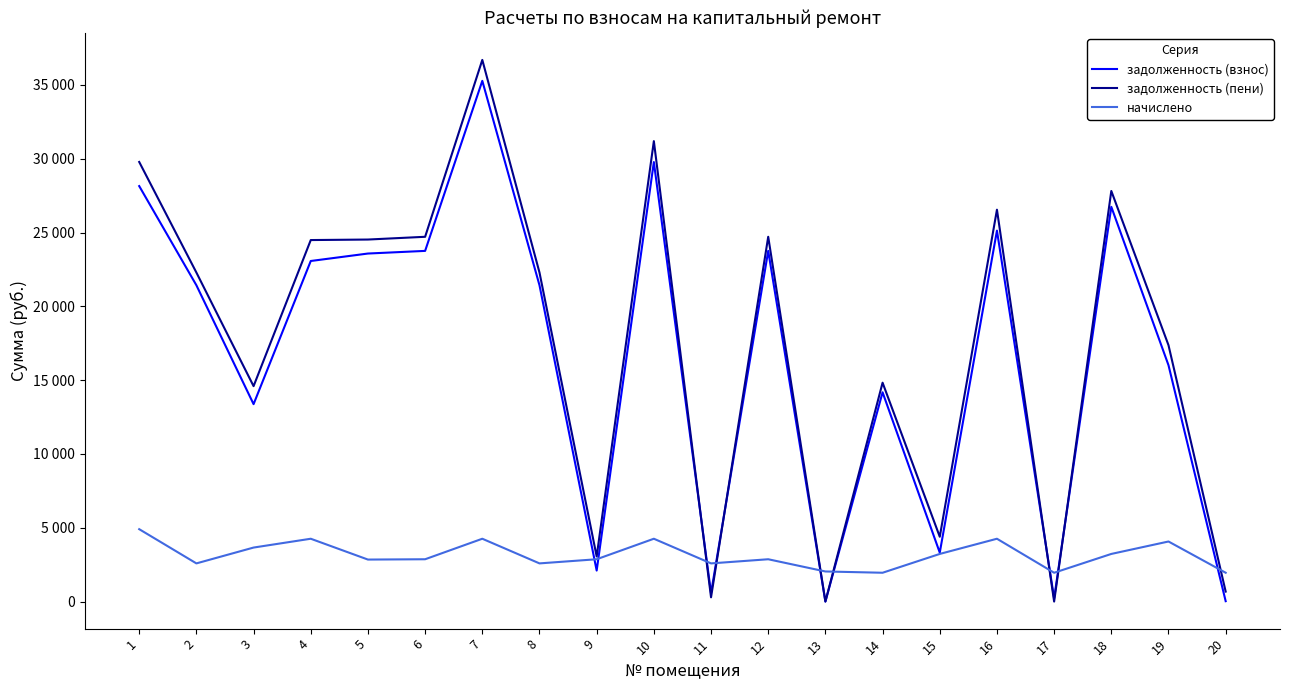

True or false: задолженность (взнос) and начислено intersect in this chart.

True